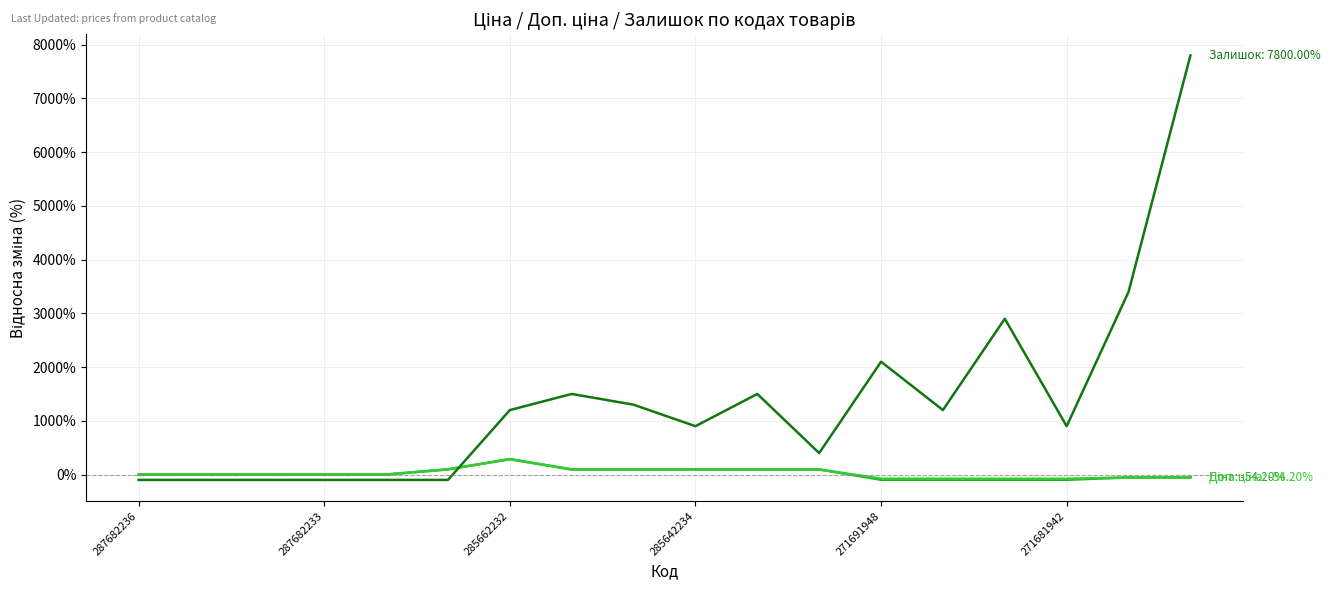

What is the maximum value shown in the chart?

7800.0